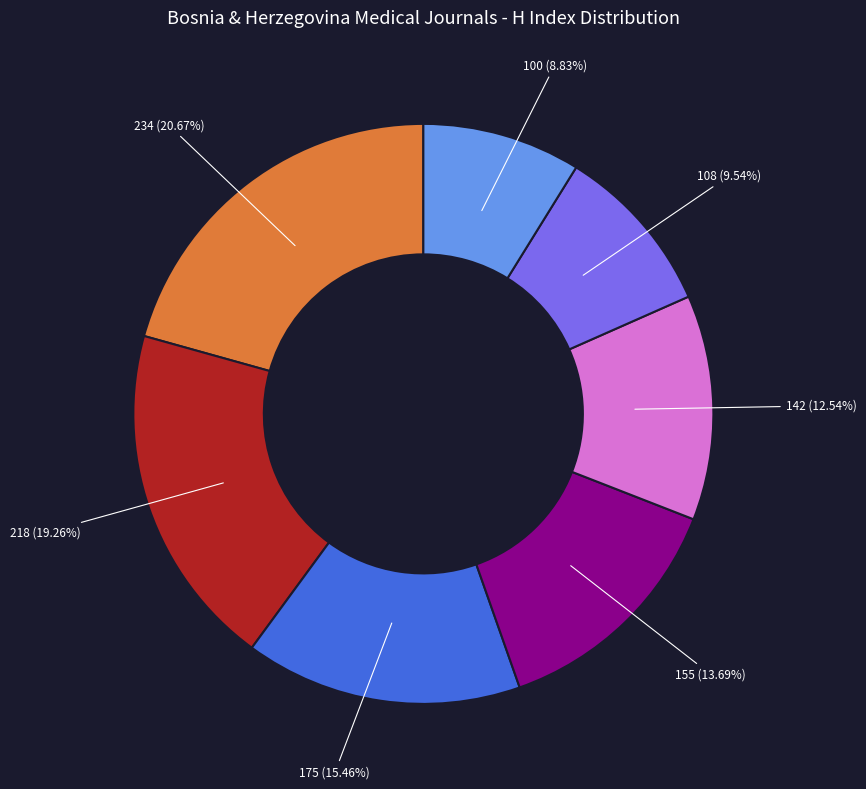

Is there any slice that represents more than half of the pie?

No